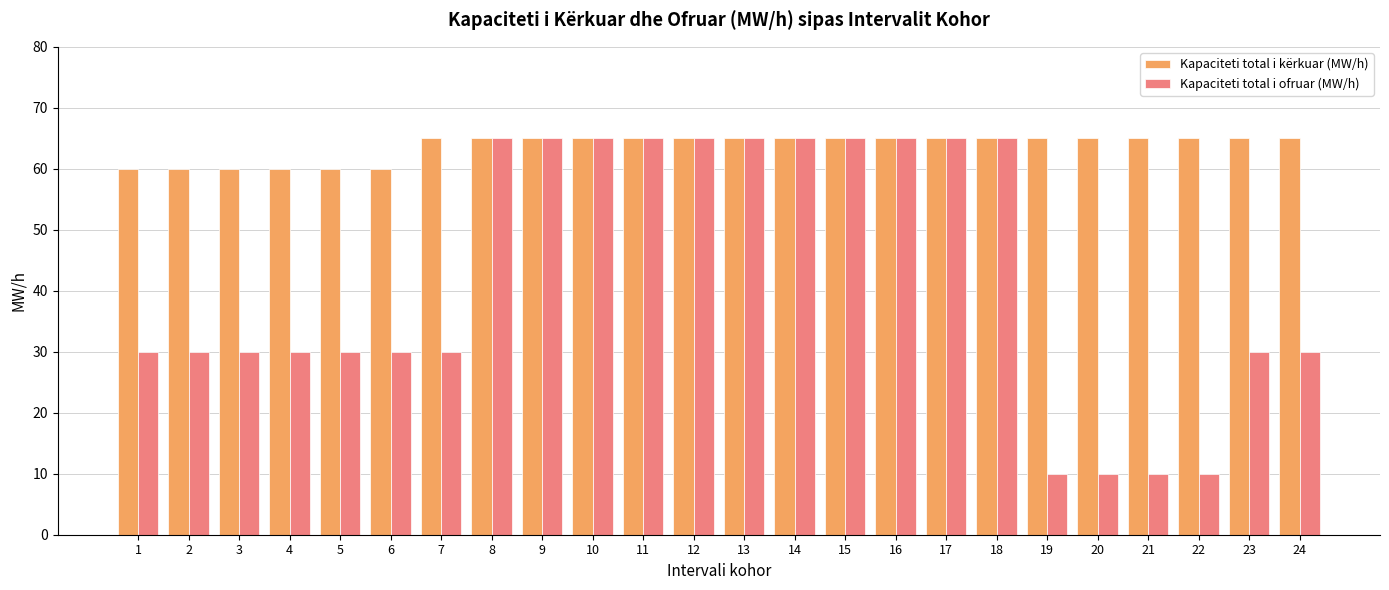

Which series has the largest total across all categories?

Kapaciteti total i kërkuar (MW/h)